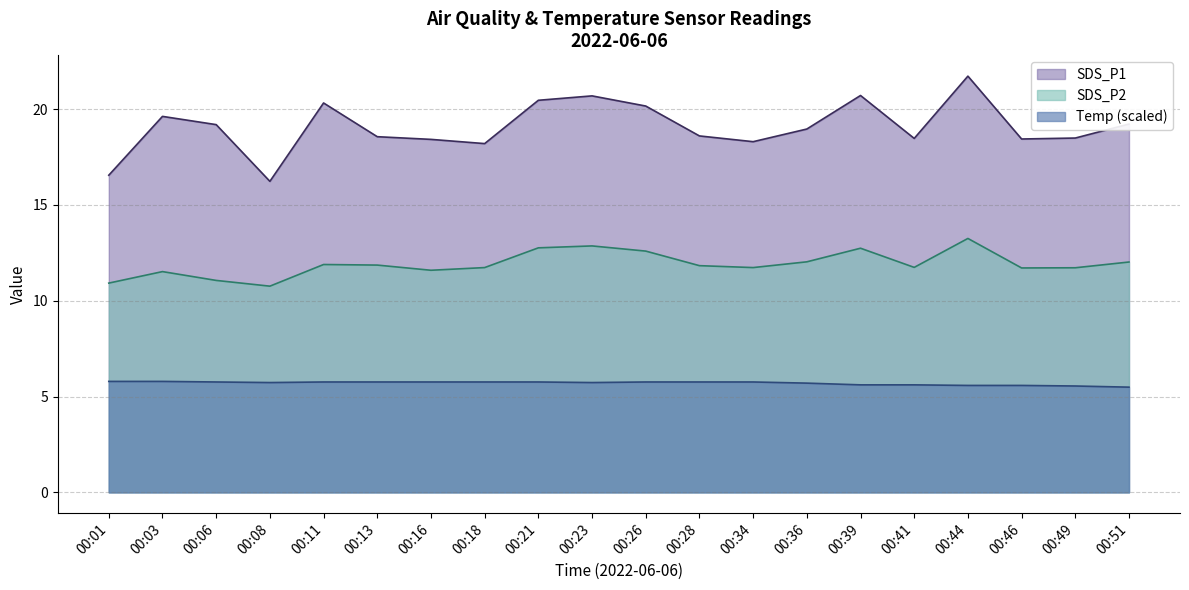

How many values in the SDS_P2 series exceed 11?

18